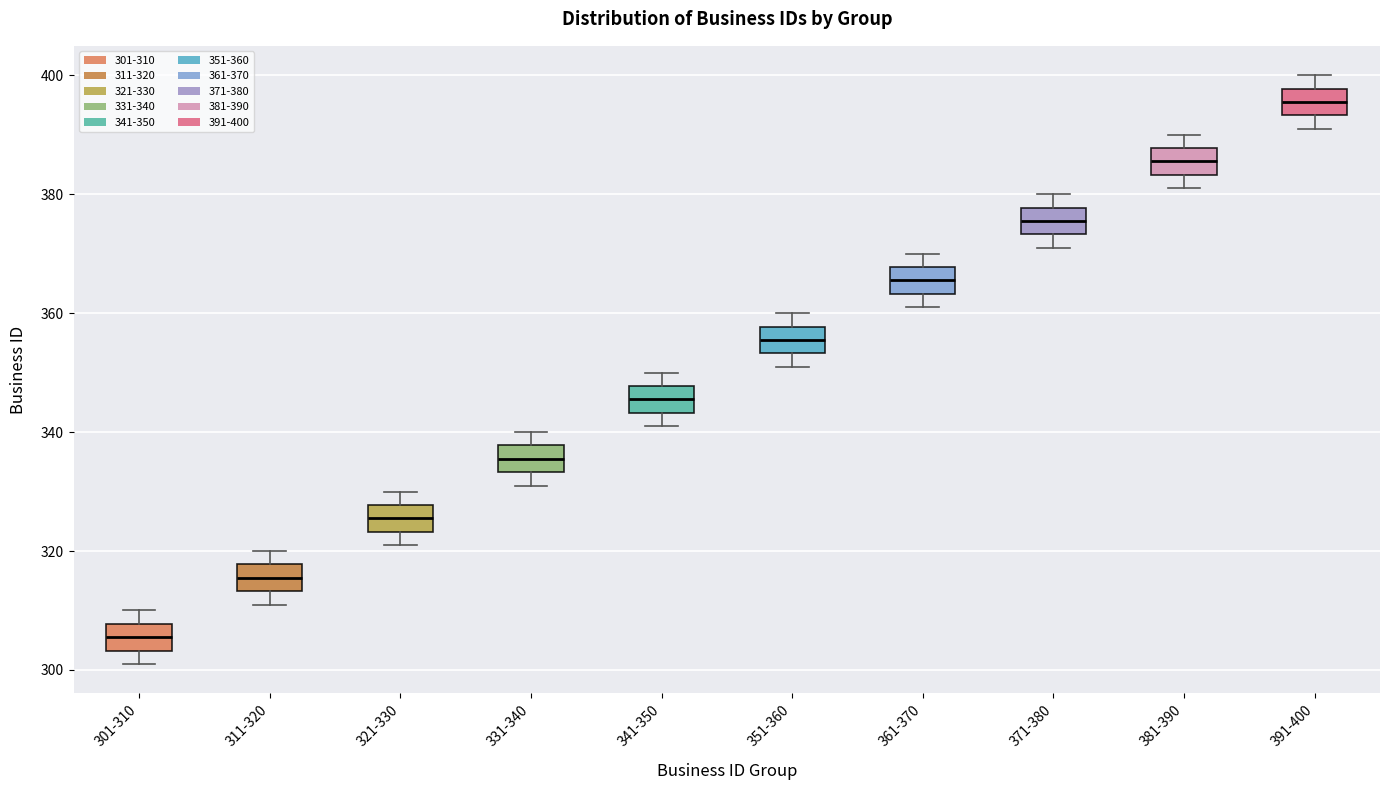

Which box's median line is the highest?

391-400